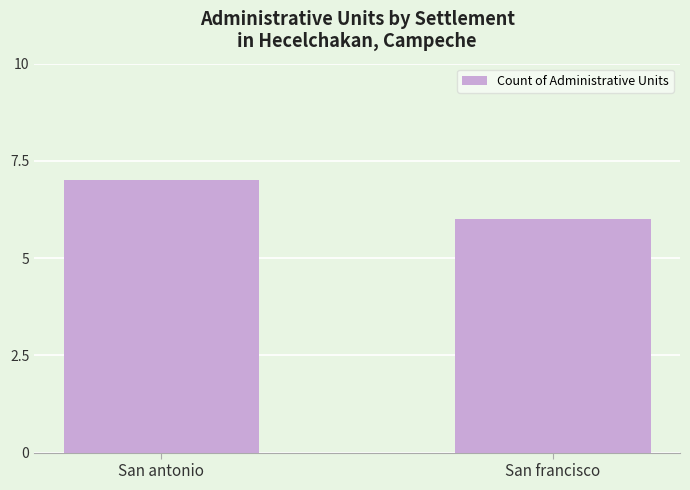

At which label is the value closest to 6?

San francisco